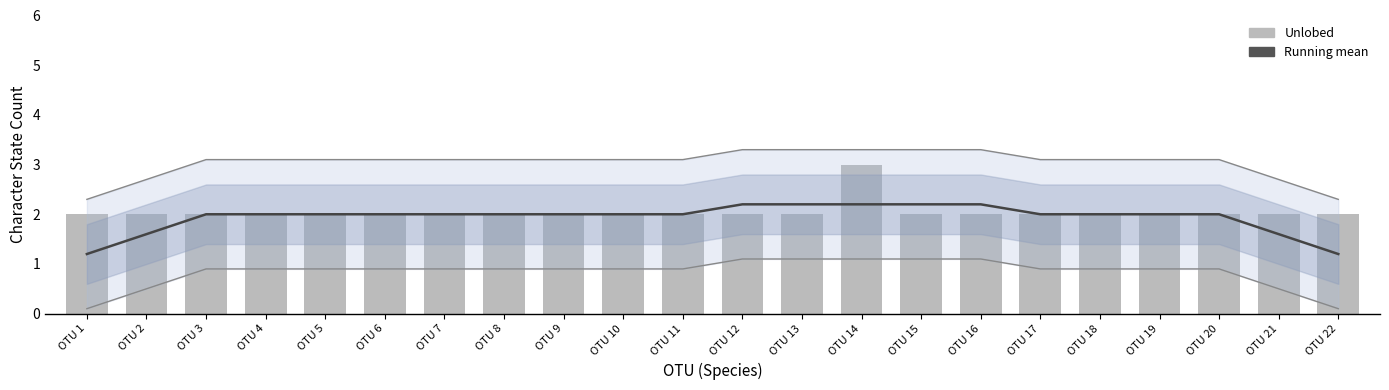

At which label is Unlobed closest to 2?

OTU 1